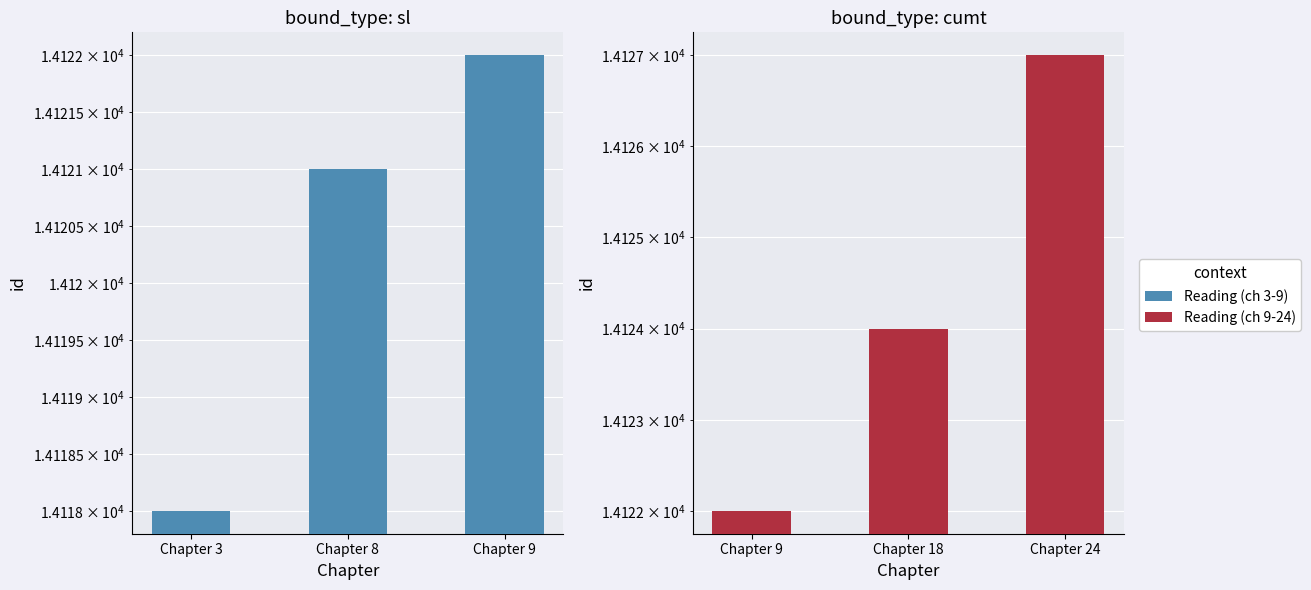

What is the difference between the maximum and minimum values in the id series?

4